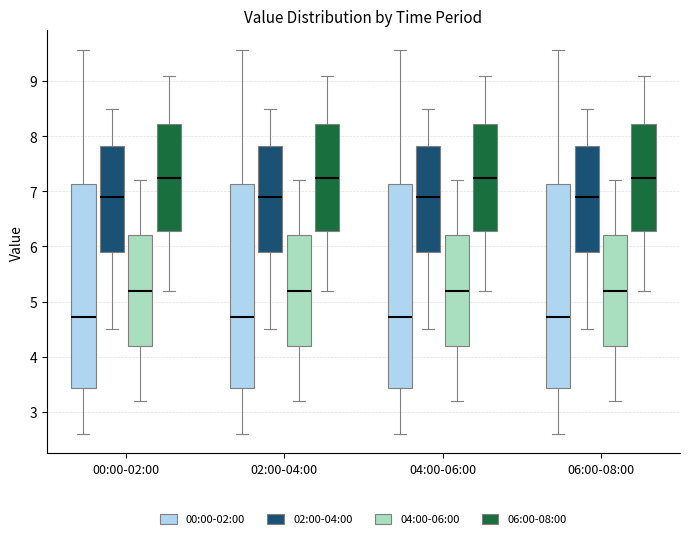

Reading left to right, transcribe this box plot: for each box, give where its median line is, the range the box spans, and where its two whiskers end, as read against the y-axis. The values are not printed on the chart, so give them approximately, as read against the axis.

00:00-02:00 (00:00-02:00): median 4.7, box 3.4 to 7.1, whiskers 2.6 to 9.6
00:00-02:00 (02:00-04:00): median 6.9, box 5.9 to 7.8, whiskers 4.5 to 8.5
00:00-02:00 (04:00-06:00): median 5.2, box 4.2 to 6.2, whiskers 3.2 to 7.2
00:00-02:00 (06:00-08:00): median 7.3, box 6.3 to 8.2, whiskers 5.2 to 9.1
02:00-04:00 (00:00-02:00): median 4.7, box 3.4 to 7.1, whiskers 2.6 to 9.6
02:00-04:00 (02:00-04:00): median 6.9, box 5.9 to 7.8, whiskers 4.5 to 8.5
02:00-04:00 (04:00-06:00): median 5.2, box 4.2 to 6.2, whiskers 3.2 to 7.2
02:00-04:00 (06:00-08:00): median 7.3, box 6.3 to 8.2, whiskers 5.2 to 9.1
04:00-06:00 (00:00-02:00): median 4.7, box 3.4 to 7.1, whiskers 2.6 to 9.6
04:00-06:00 (02:00-04:00): median 6.9, box 5.9 to 7.8, whiskers 4.5 to 8.5
04:00-06:00 (04:00-06:00): median 5.2, box 4.2 to 6.2, whiskers 3.2 to 7.2
04:00-06:00 (06:00-08:00): median 7.3, box 6.3 to 8.2, whiskers 5.2 to 9.1
06:00-08:00 (00:00-02:00): median 4.7, box 3.4 to 7.1, whiskers 2.6 to 9.6
06:00-08:00 (02:00-04:00): median 6.9, box 5.9 to 7.8, whiskers 4.5 to 8.5
06:00-08:00 (04:00-06:00): median 5.2, box 4.2 to 6.2, whiskers 3.2 to 7.2
06:00-08:00 (06:00-08:00): median 7.3, box 6.3 to 8.2, whiskers 5.2 to 9.1